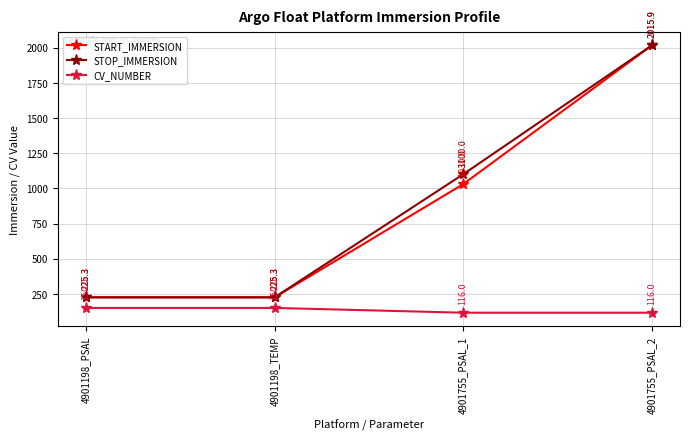

What is the difference between the maximum and minimum values in the CV_NUMBER series?

34.0